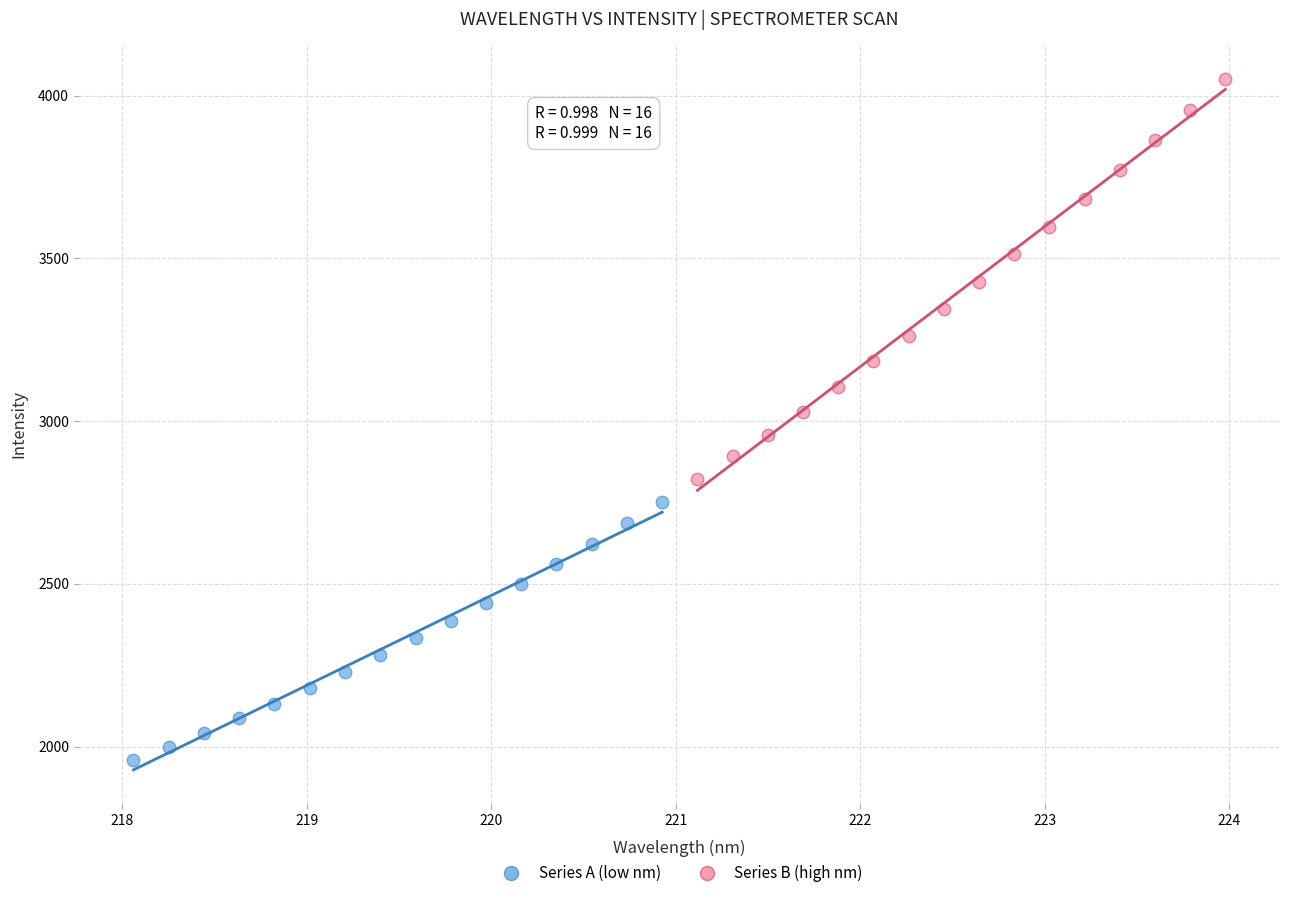

Which series has the largest Y range (max minus min)?

Series B (high nm)